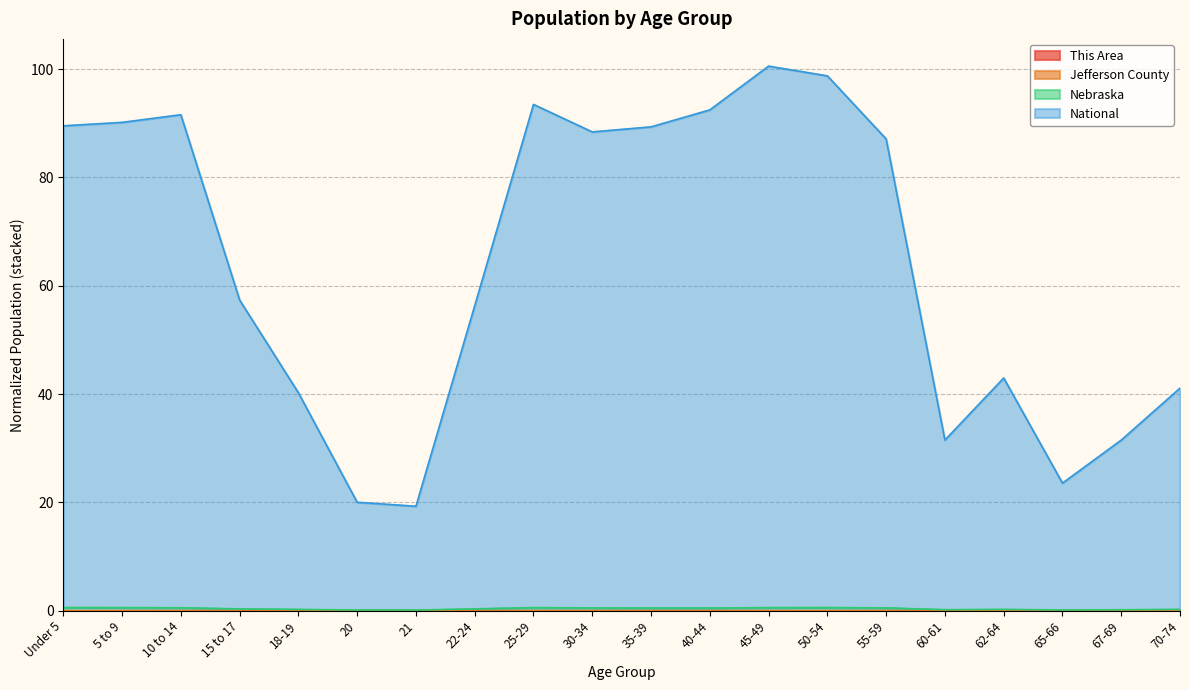

What is the value of the Nebraska point at the 8th from the left?

0.3